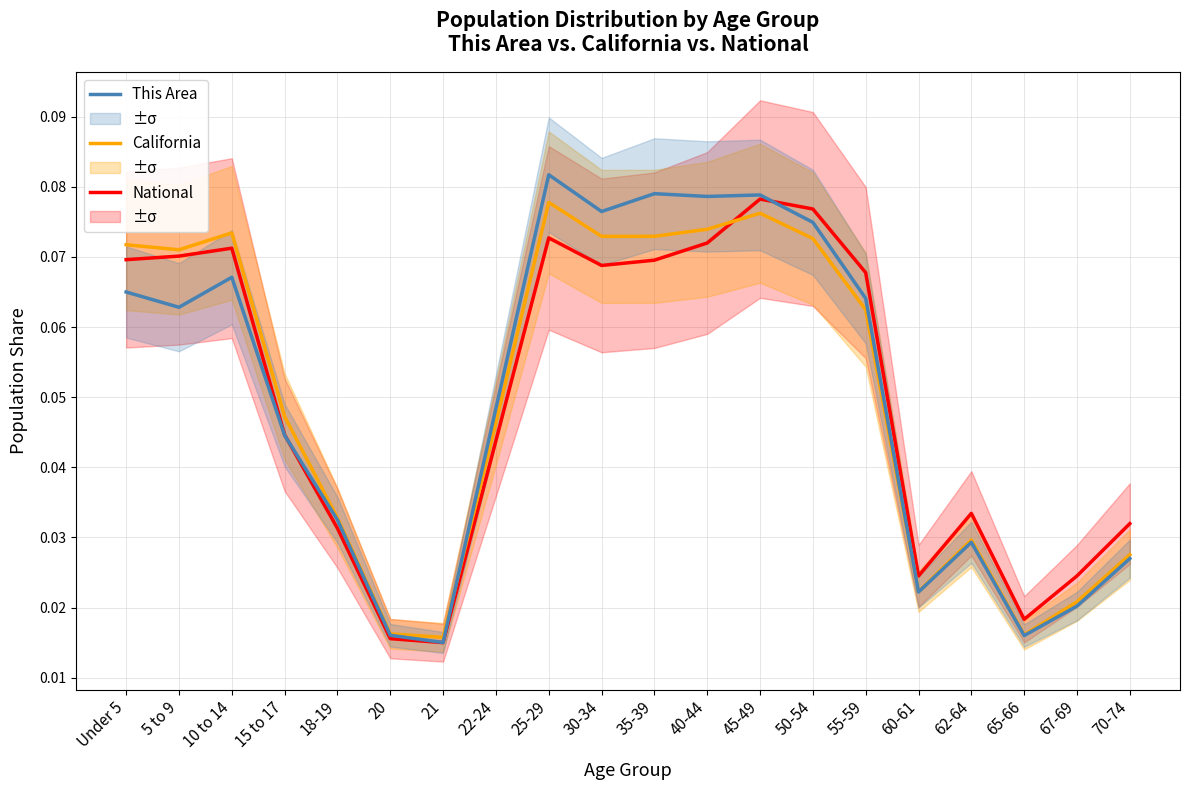

List the series in order of their peak value, highest first.

This Area, National, California